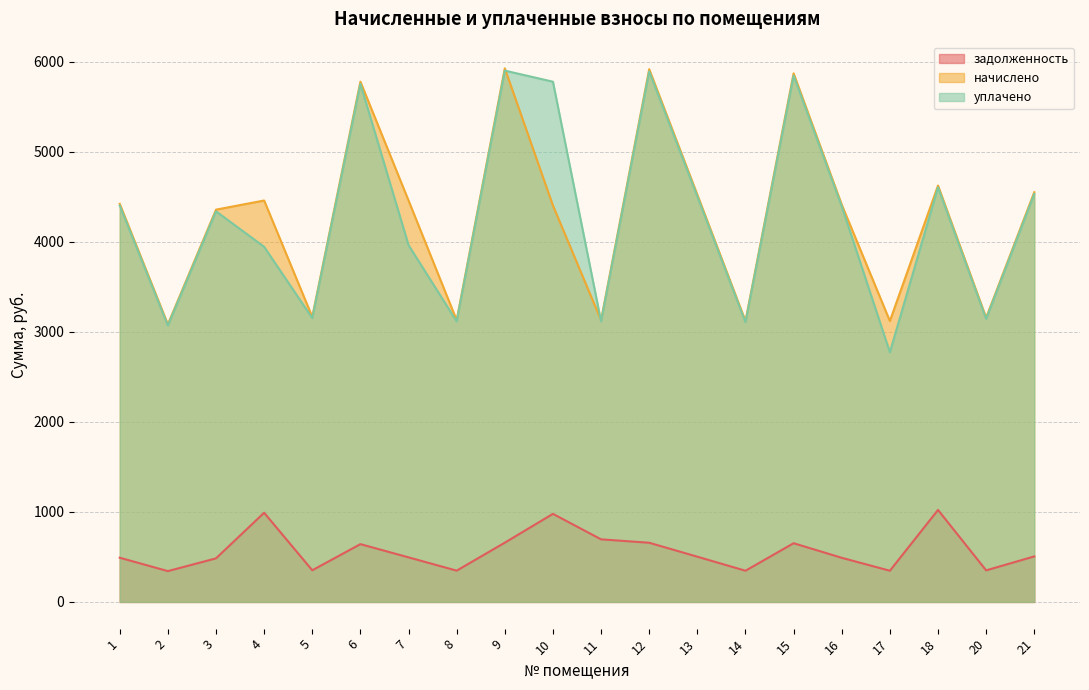

What is the spread (max minus min) of values at 11?

2434.7